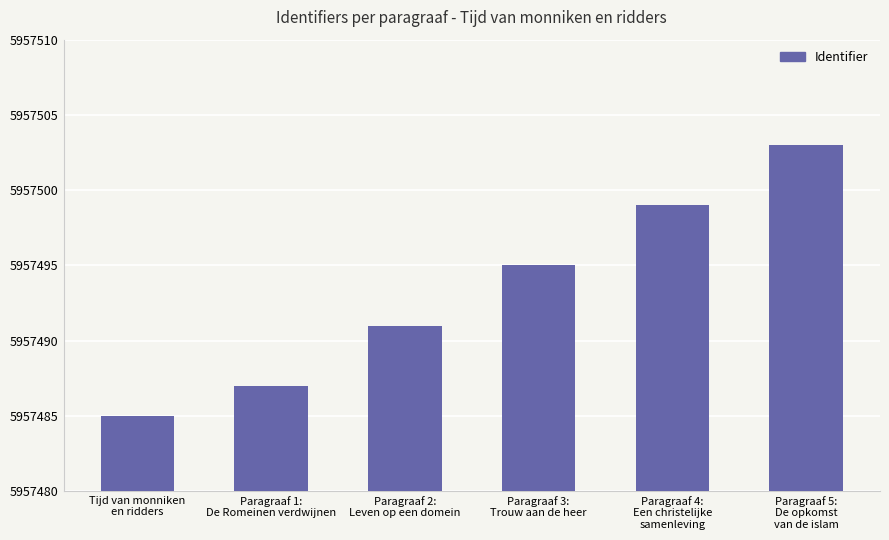

True or false: the data shows 5957503 at Paragraaf 5:
De opkomst
van de islam.

True